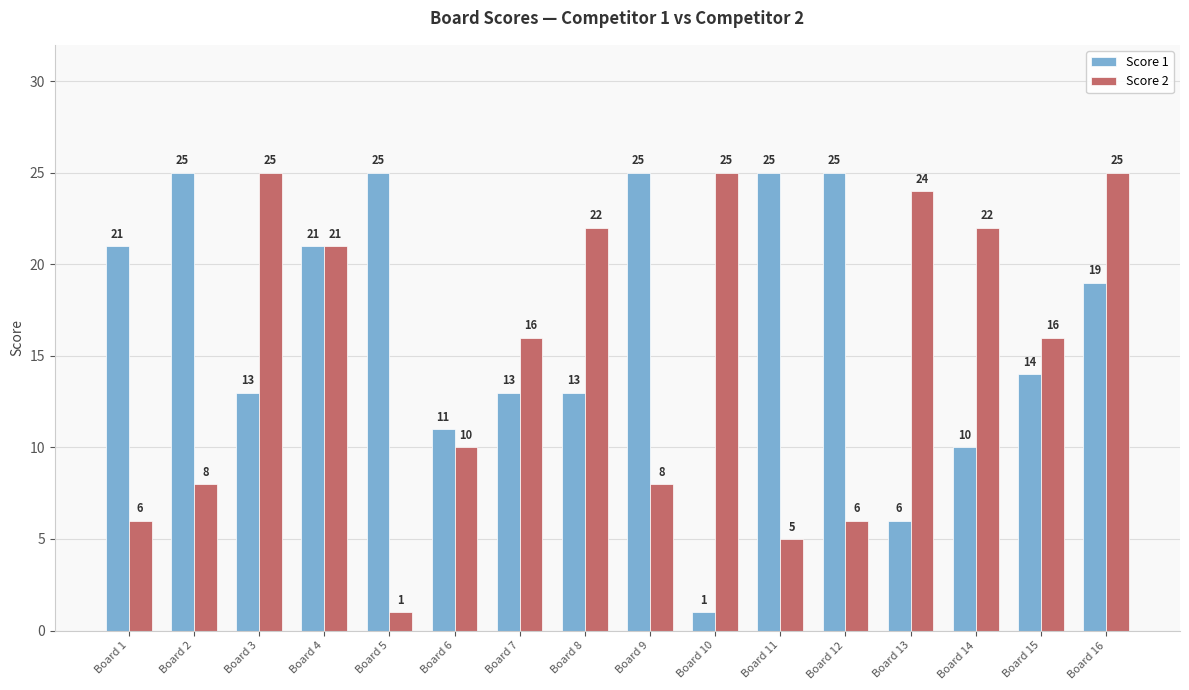

Reading right to left, list all the values displayed in this chart.

Score 1: 19	14	10	6	25	25	1	25	13	13	11	25	21	13	25	21
Score 2: 25	16	22	24	6	5	25	8	22	16	10	1	21	25	8	6